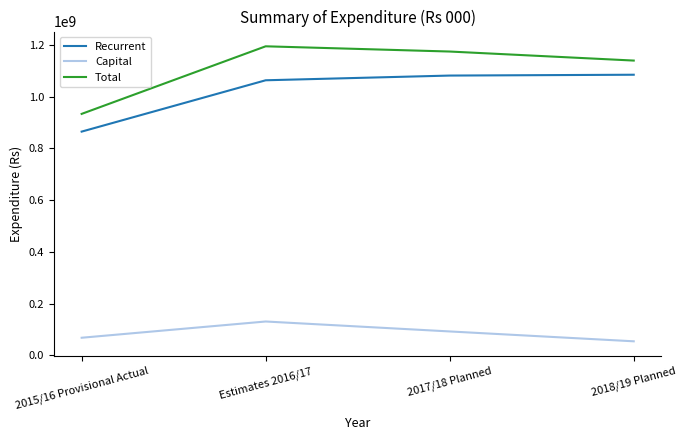

What is the sum of all Total values?

4439699637.4